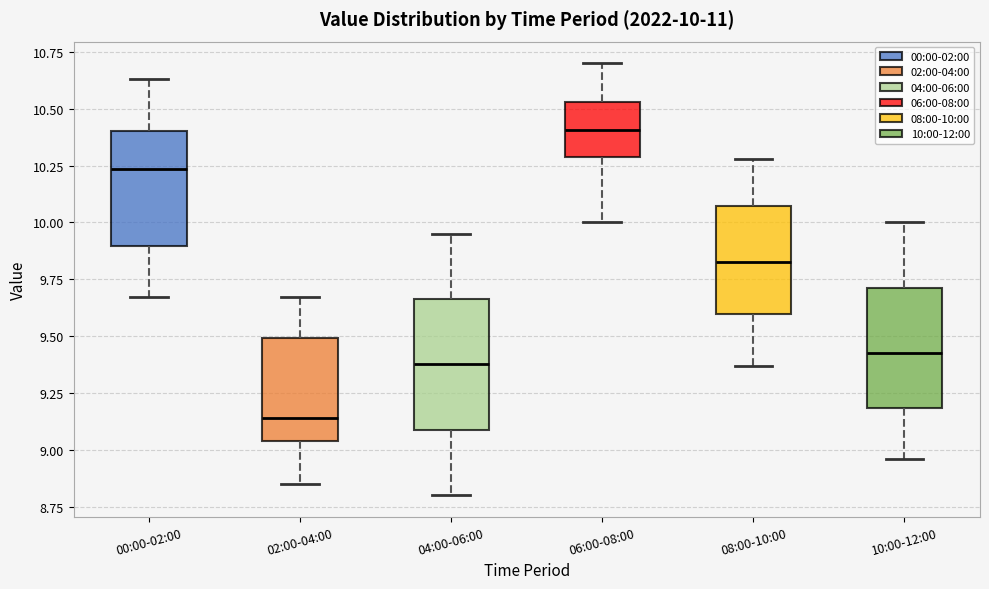

Which box has the highest median line?

06:00-08:00